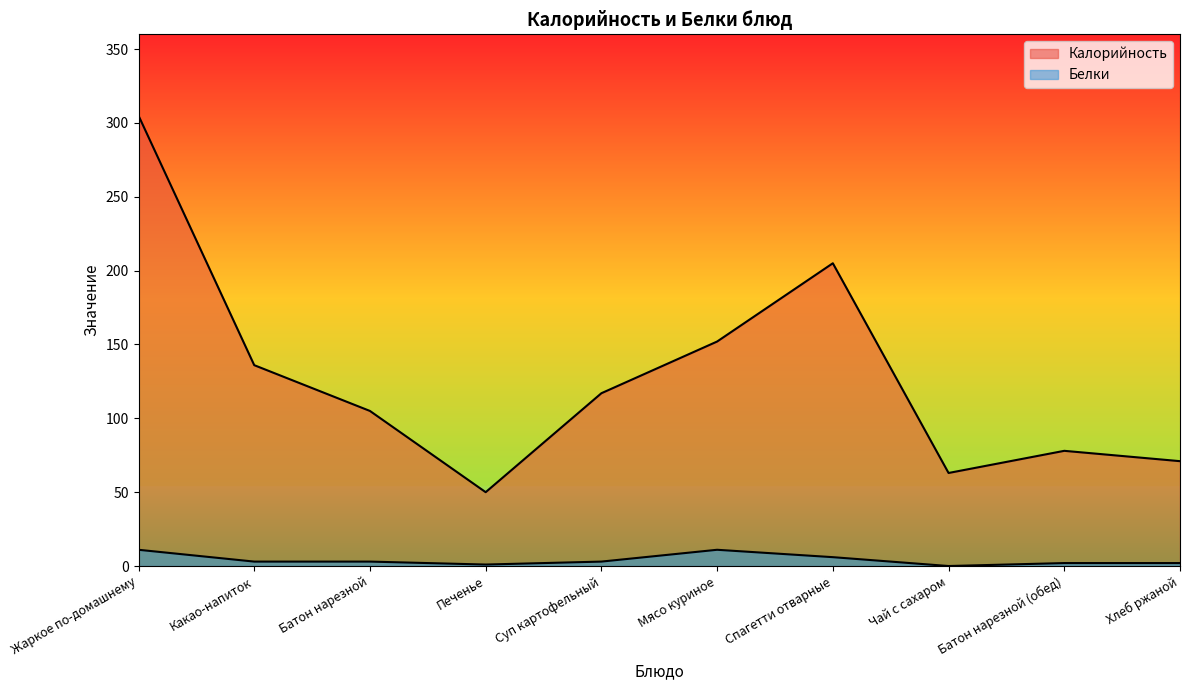

Which series has the largest total across all categories?

Калорийность